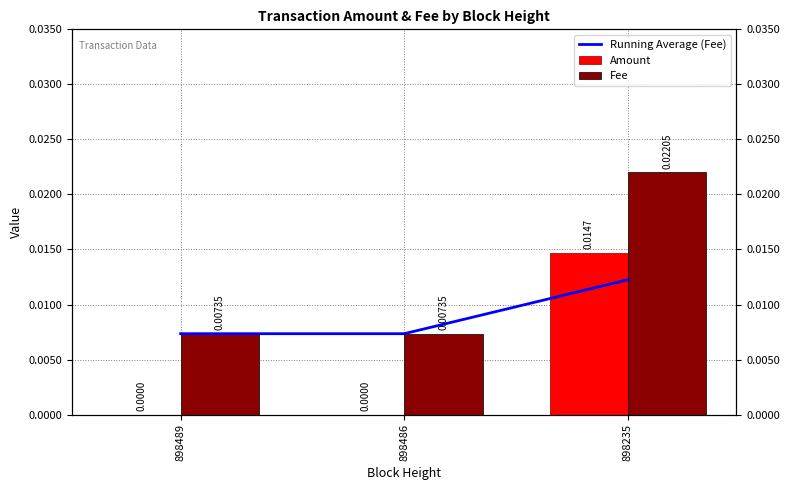

Which series has the largest total across all categories?

Fee